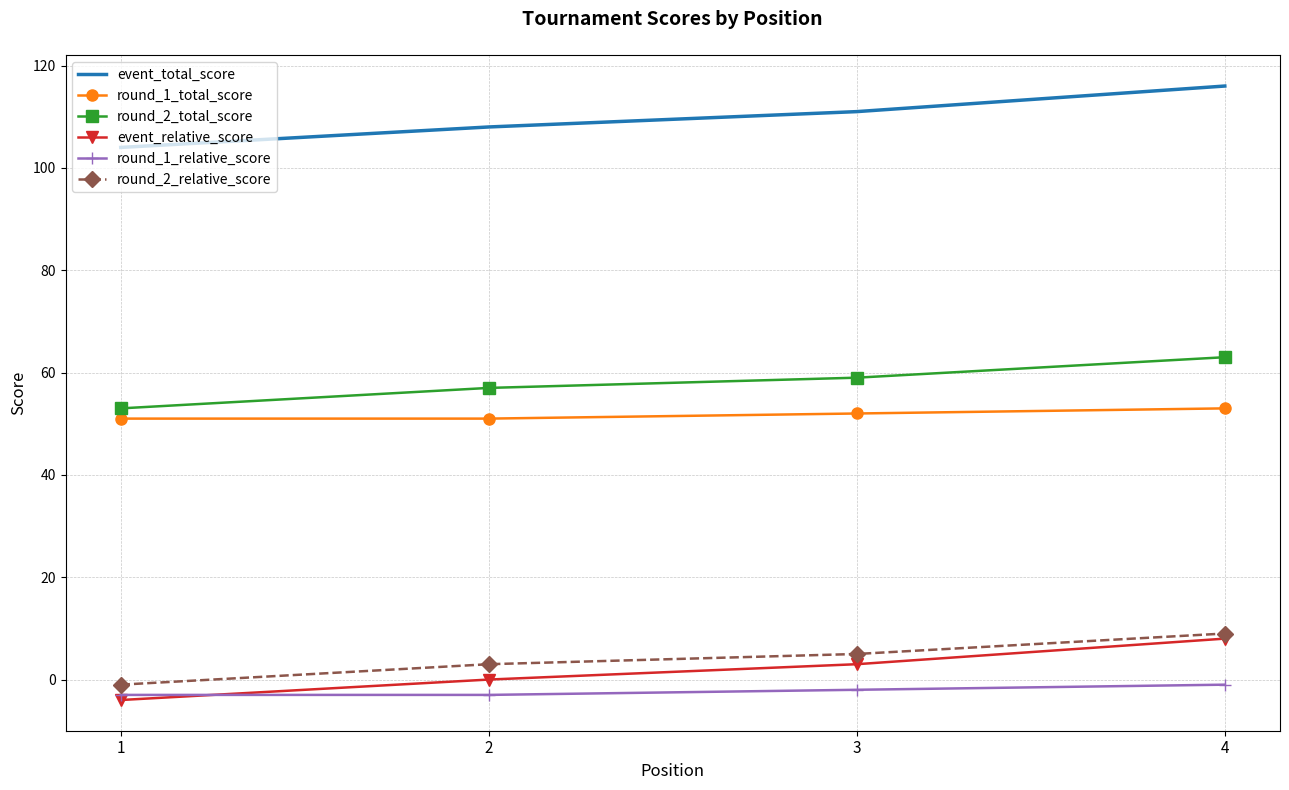

Reading left to right, what are all the values shown in this chart?

event_total_score: 1=104	2=108	3=111	4=116
round_1_total_score: 1=51	2=51	3=52	4=53
round_2_total_score: 1=53	2=57	3=59	4=63
event_relative_score: 1=-4	2=0	3=3	4=8
round_1_relative_score: 1=-3	2=-3	3=-2	4=-1
round_2_relative_score: 1=-1	2=3	3=5	4=9